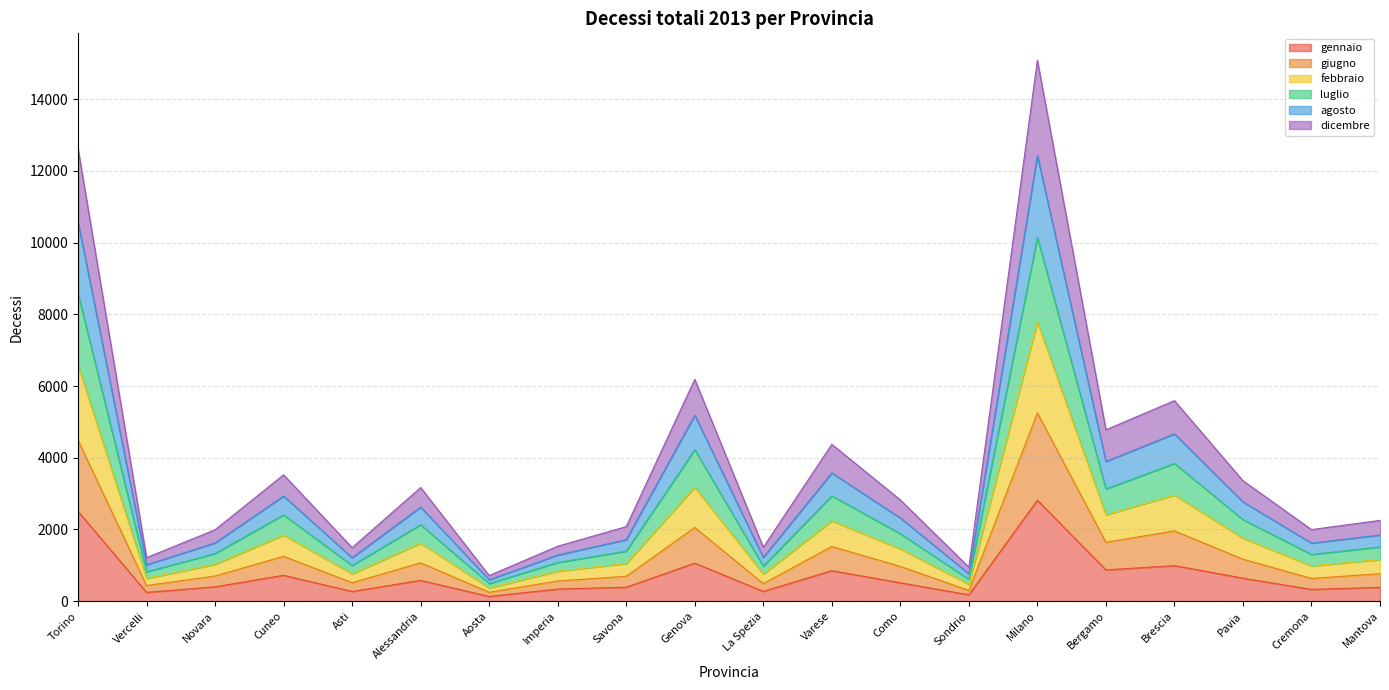

At which category is the sum across all series the highest?

Milano